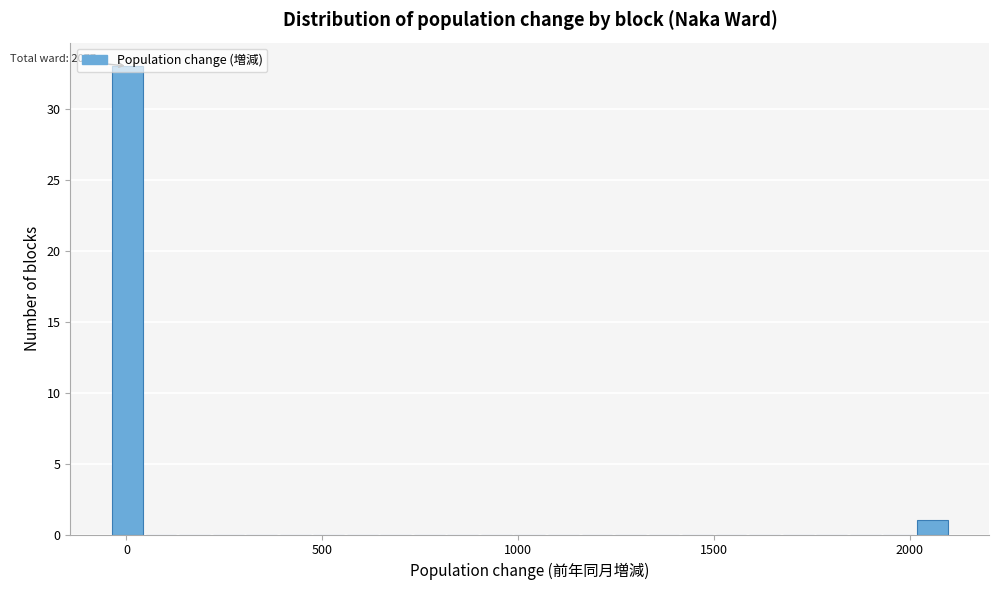

Around what value on the x-axis is the tallest bar? Give the approximate position of its centre, as read against the axis.

0